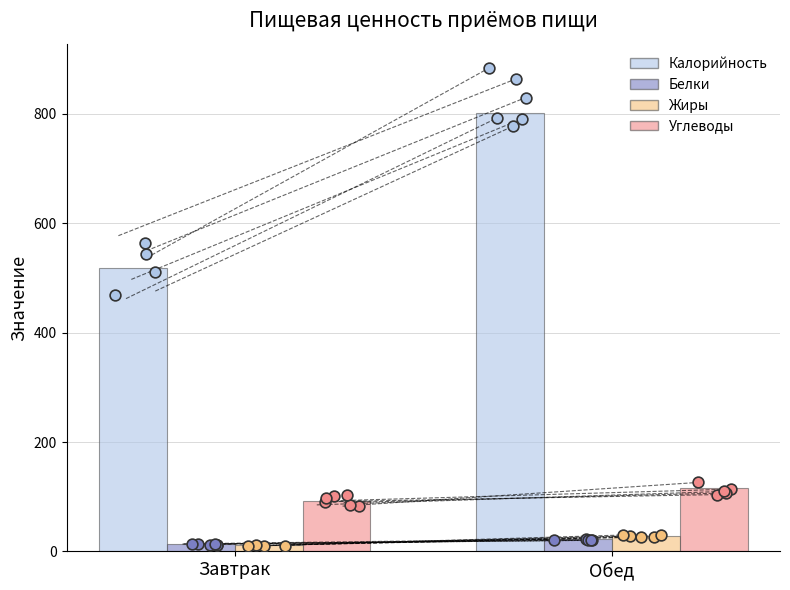

Which series contains the lowest Y value?

Жиры